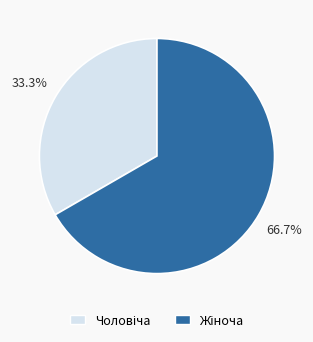

Is there a majority slice in this chart?

Yes